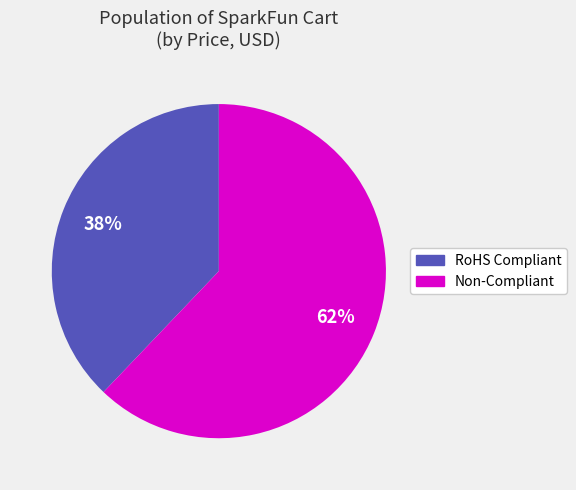

The Non-Compliant slice represents 62% of the pie. True or false?

True